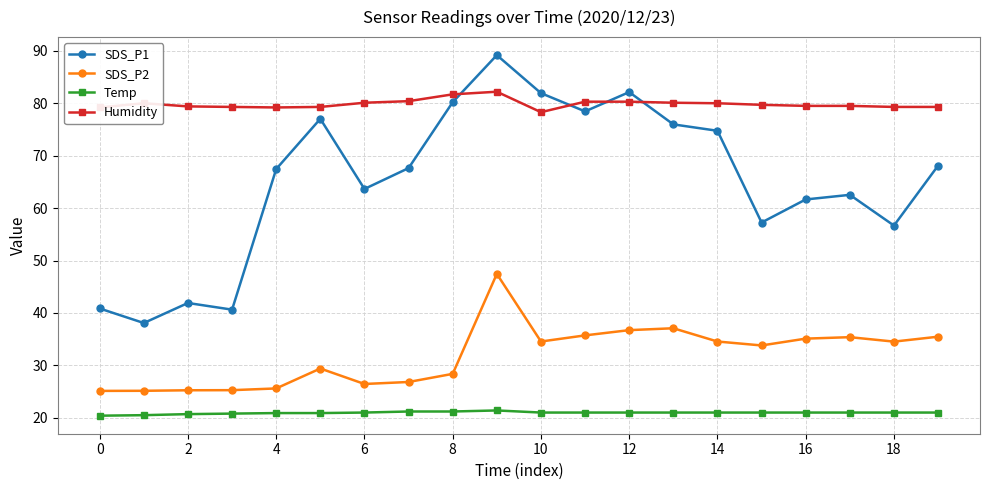

Which series has the largest range (max minus min)?

SDS_P1